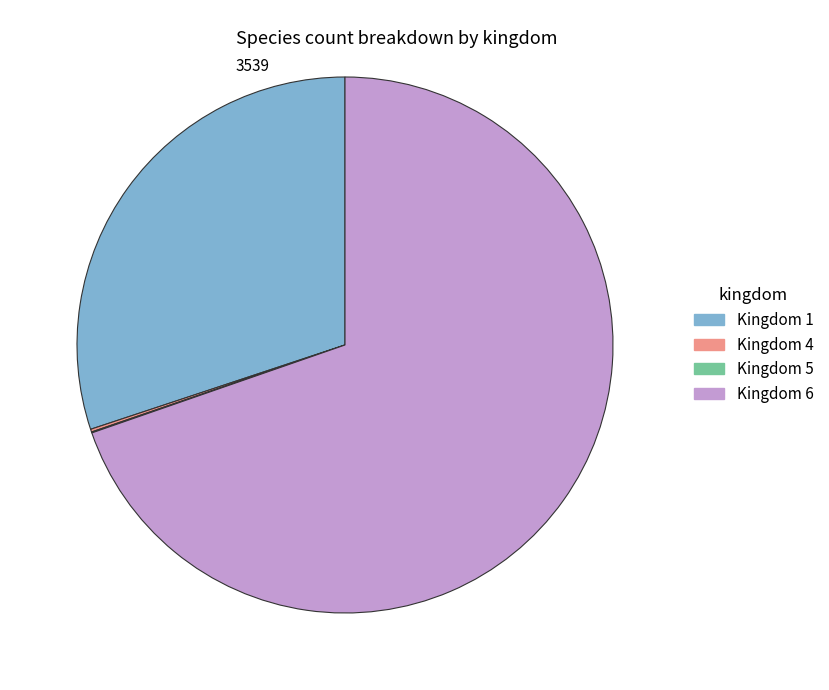

Which category accounts for the majority?

Kingdom 6